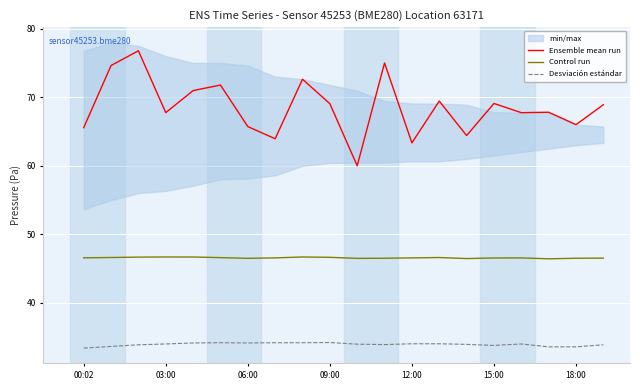

Where is Control run nearest to the value 46?

17